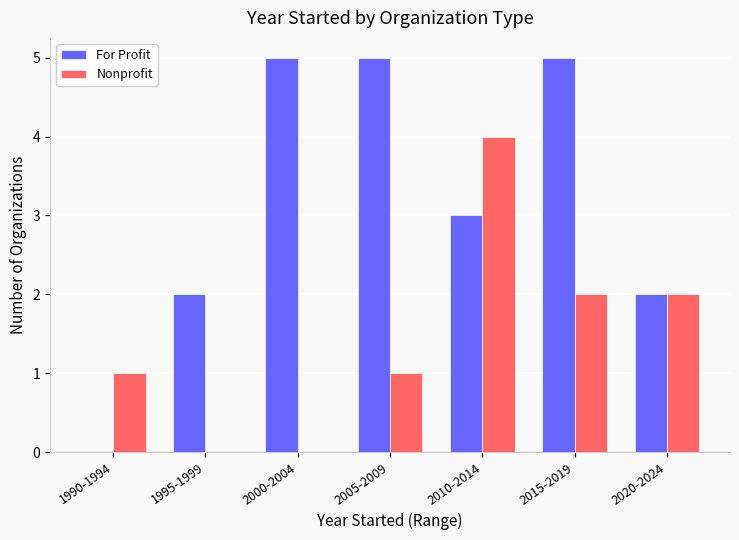

What is the sum of the For Profit values at 2005-2009 and 1995-1999?

7